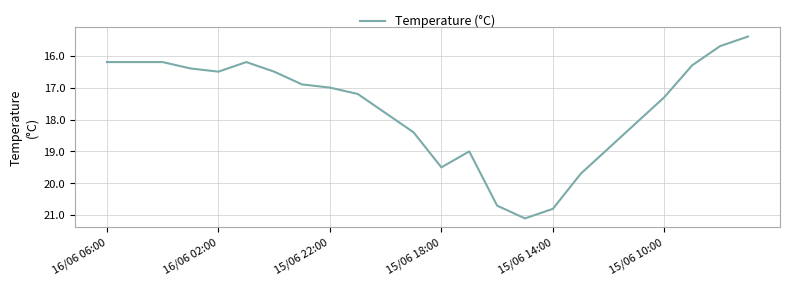

What is the maximum value shown in the chart?

21.1